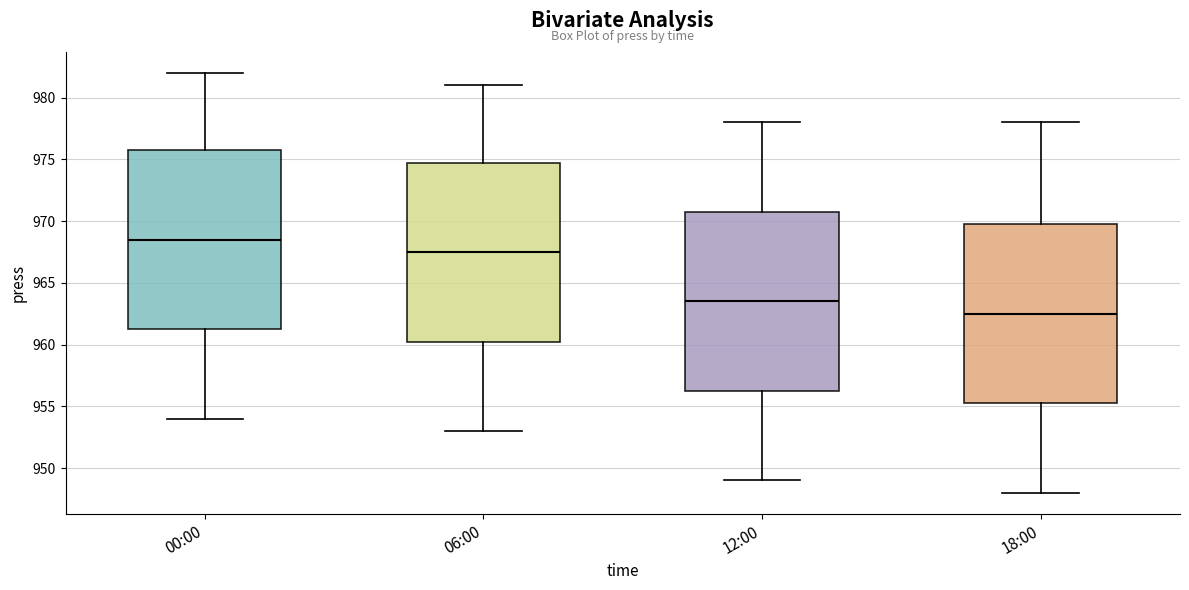

Reading left to right, read every box against the y-axis: the position of its median line, the range the box covers, and the ends of its whiskers. The values are not printed on the chart, so give them approximately, as read against the axis.

00:00: median 968.5, box 961.5 to 976.0, whiskers 954.0 to 982.0
06:00: median 967.5, box 960.5 to 975.0, whiskers 953.0 to 981.0
12:00: median 963.5, box 956.5 to 971.0, whiskers 949.0 to 978.0
18:00: median 962.5, box 955.5 to 970.0, whiskers 948.0 to 978.0